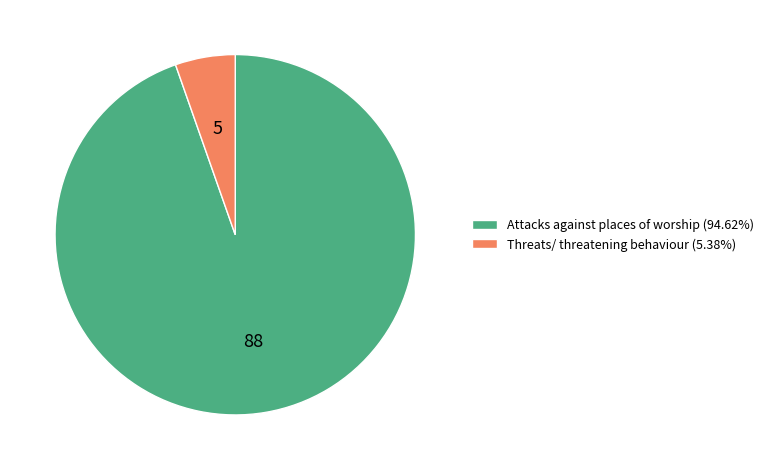

The Attacks against places of worship slice represents 99% of the pie. True or false?

False